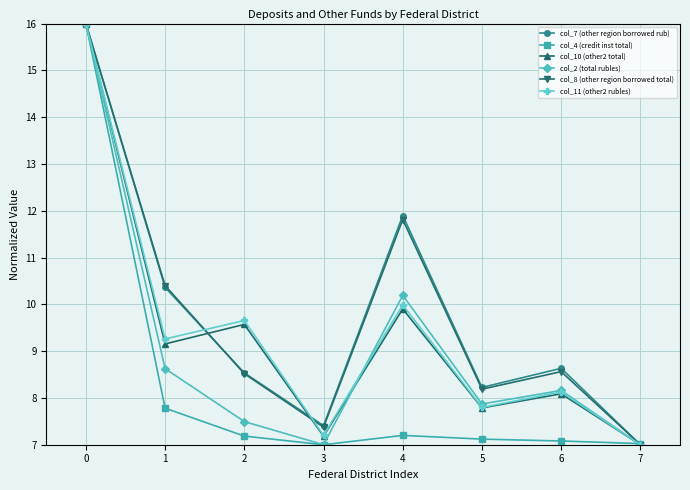

What are all the series names shown in the legend?

col_7 (other region borrowed rub), col_4 (credit inst total), col_10 (other2 total), col_2 (total rubles), col_8 (other region borrowed total), col_11 (other2 rubles)